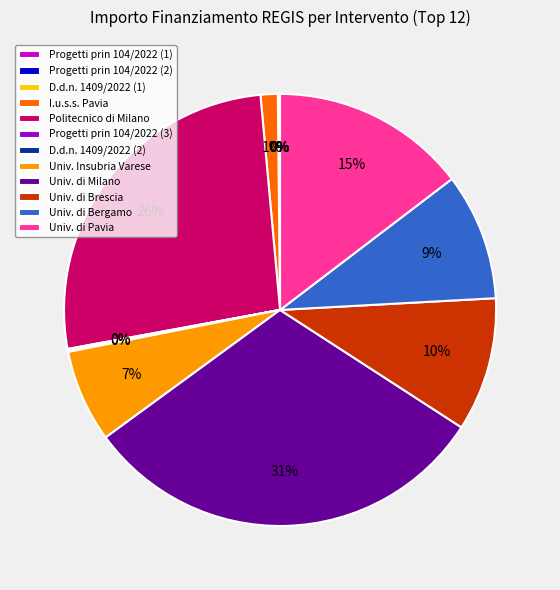

Is it true that Politecnico di Milano is 26% of the pie?

True